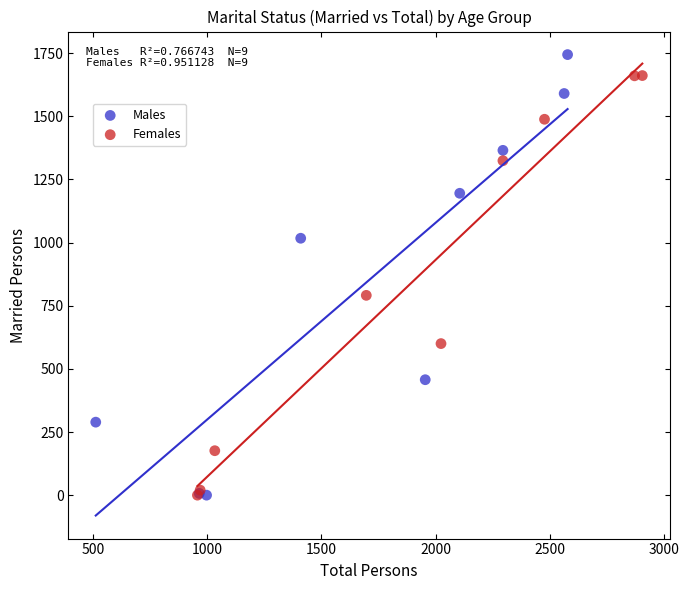

What are all the series names shown in the legend?

Males, Females